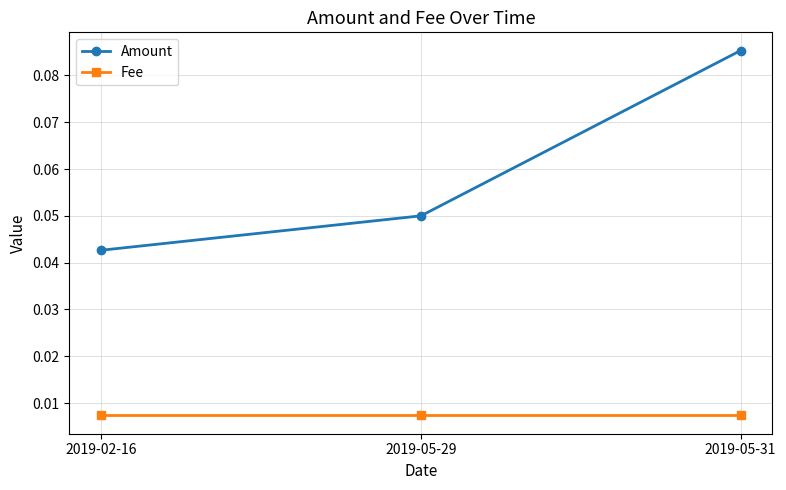

What is the label of the 2nd point from the left?

2019-05-29